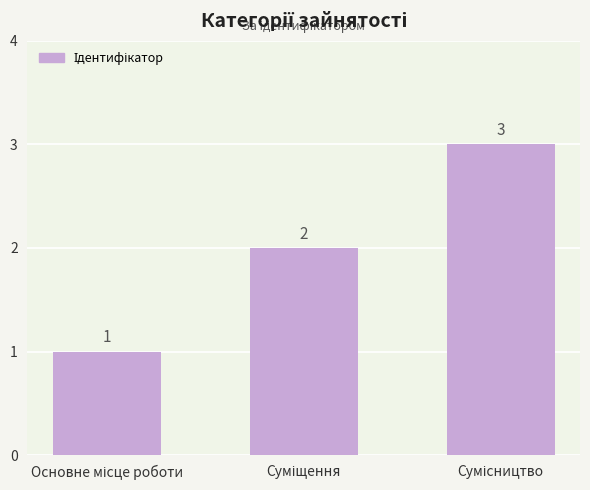

What is the value of the 3rd bar from the left?

3